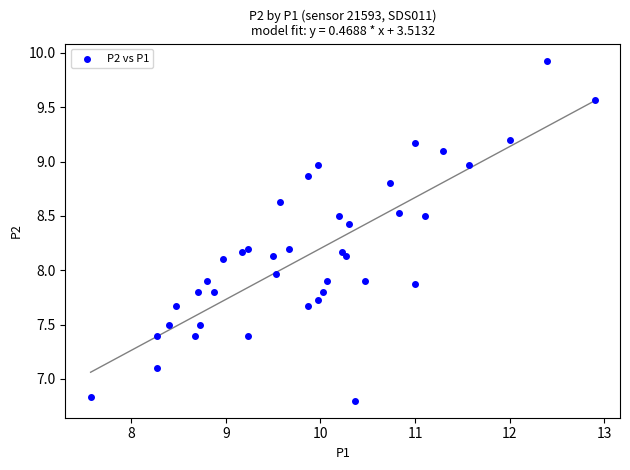

What is the range of X values (max minus min)?

5.3